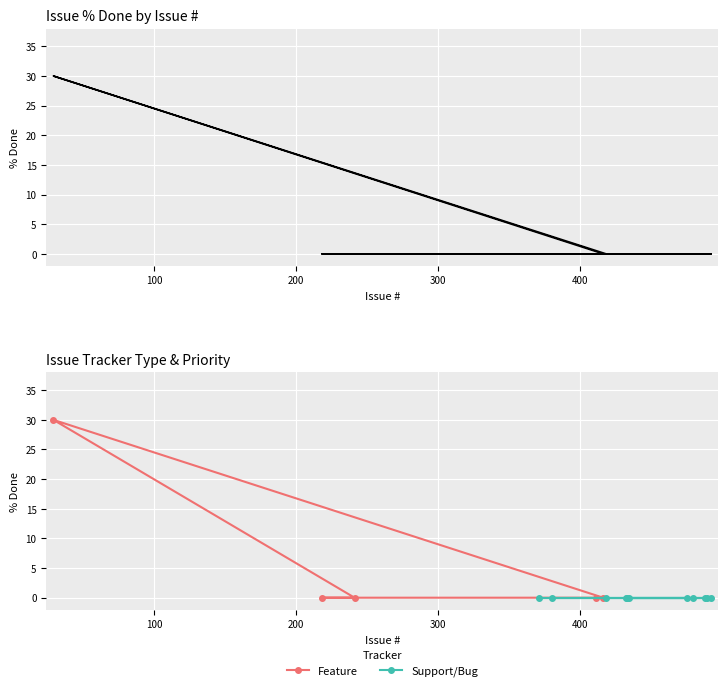

Rank the categories by value from lowest to highest.

411, 218, 492, 241, 479, 434, 433, 432, 475, 418, 416, 371, 488, 489, 380, 29